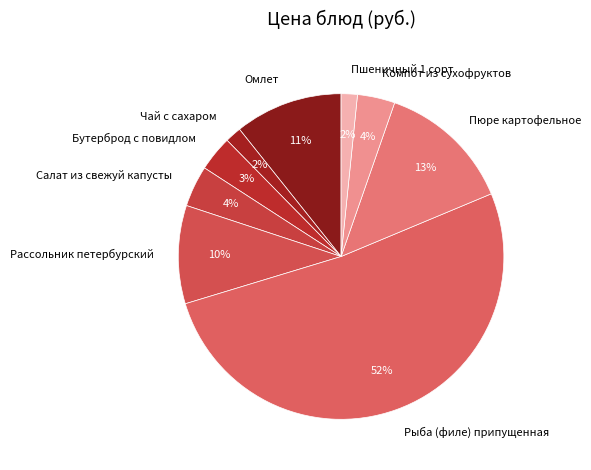

How many segments does this pie chart have?

9